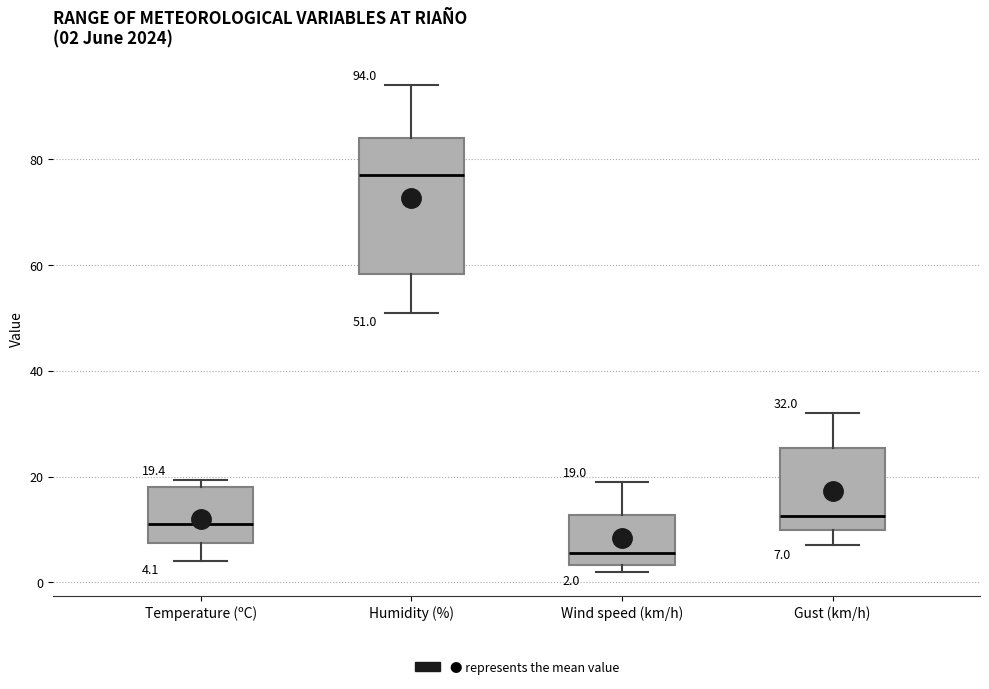

Which box is the tallest, from its lower edge to its upper edge?

Humidity (%)